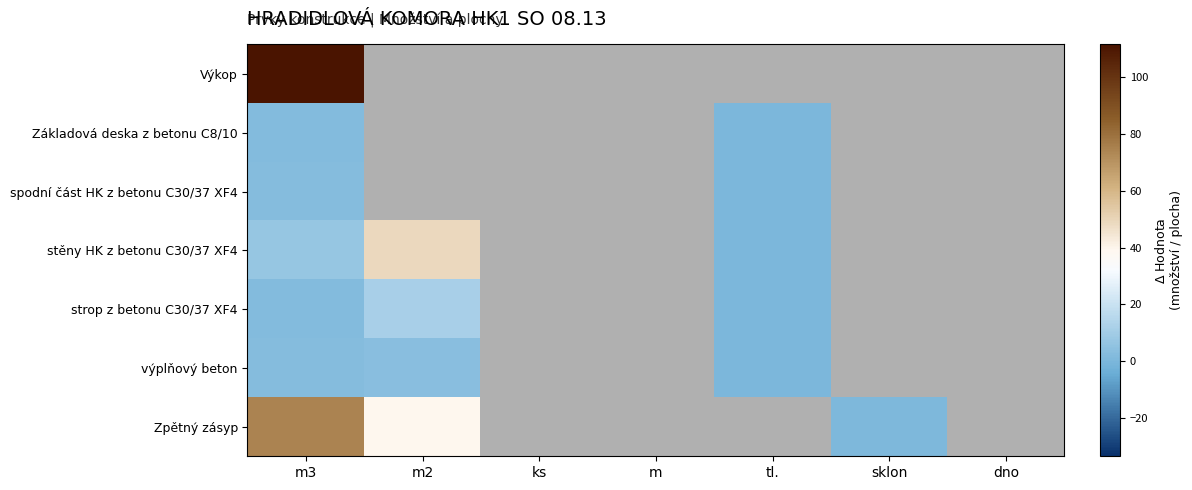

Which label corresponds to the smallest value in the chart?

tl.